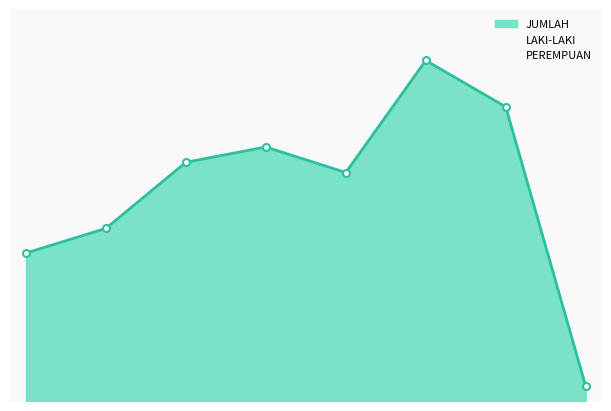

List the labels in order of LAKI-LAKI value, largest first.

51 S.D. 55, 41 S.D. 45, 36 S.D. 40, LEBIH DARI 56, 46 S.D. 50, 31 S.D. 35, 26 S.D. 30, SAMPAI DENGAN 25